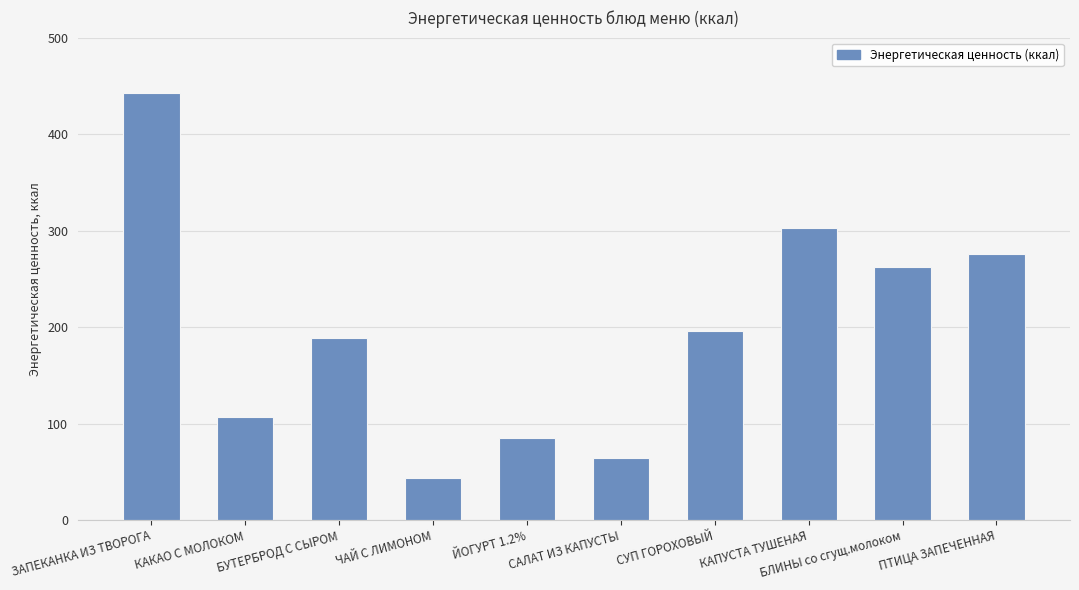

What is the maximum value shown in the chart?

443.0